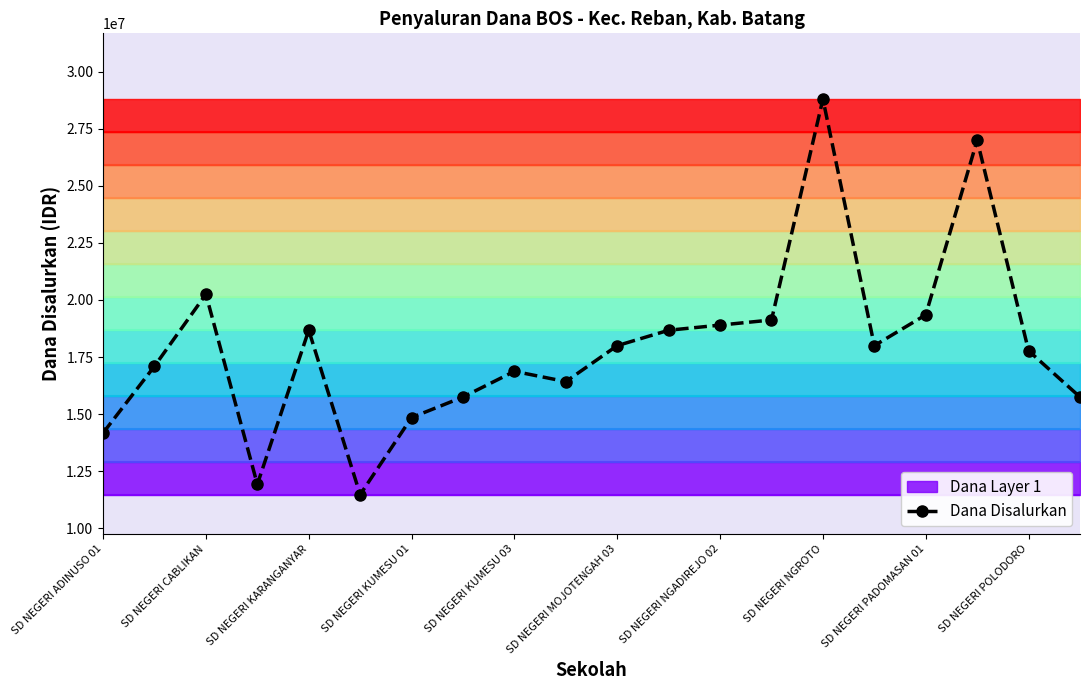

At which label does Dana Disalurkan reach its peak?

SD NEGERI NGROTO